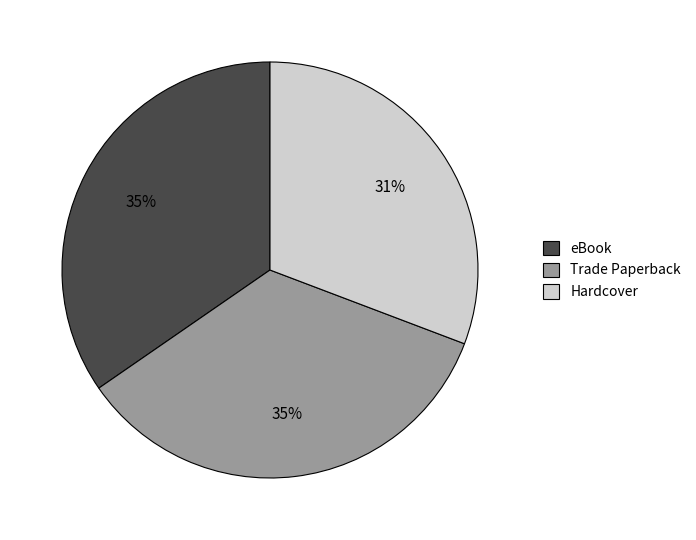

True or false: Hardcover accounts for 31% of the total.

True